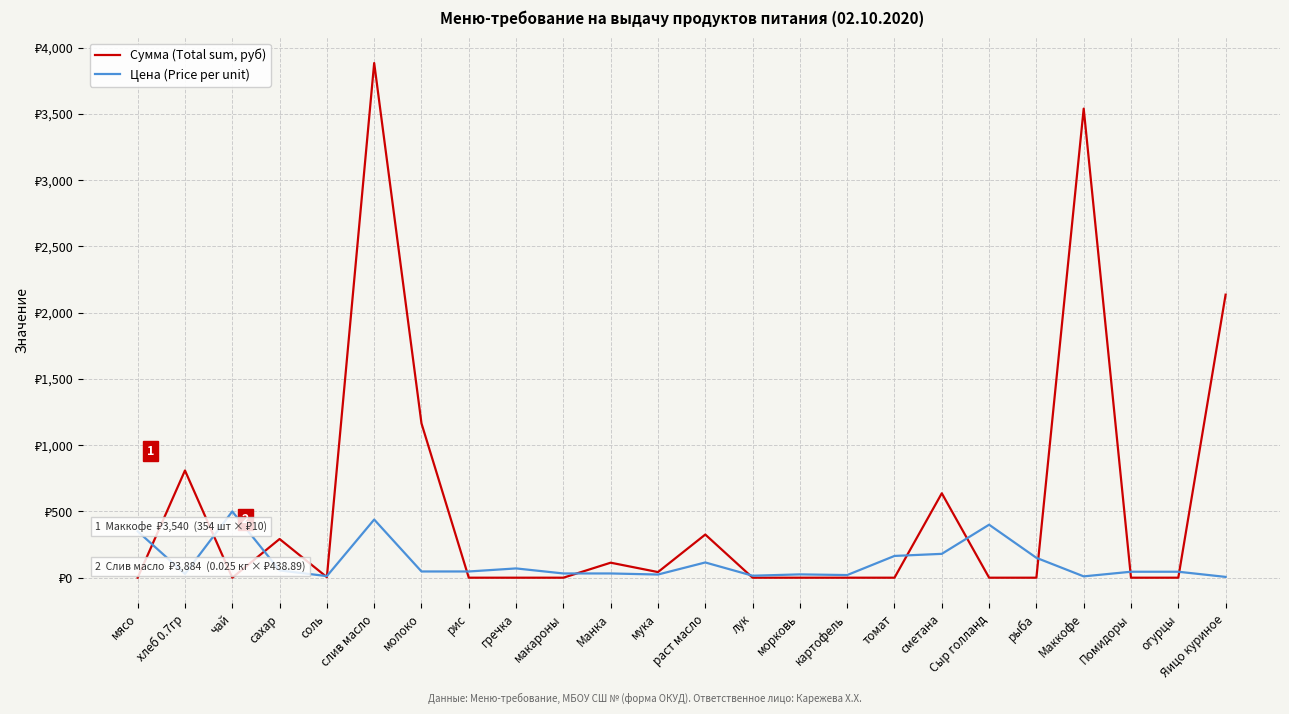

How many intersections are there between Сумма (Total sum, руб) and Цена (Price per unit)?

13